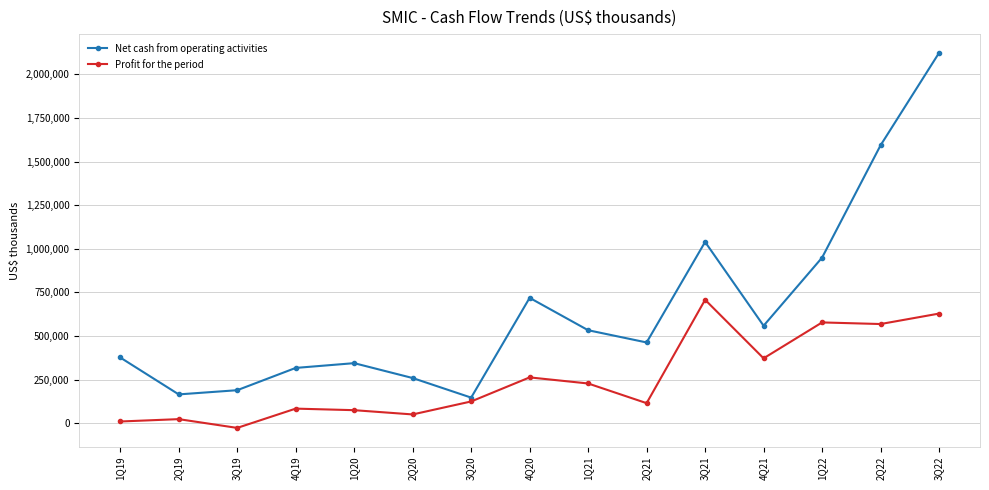

How many lines are shown in the chart?

2